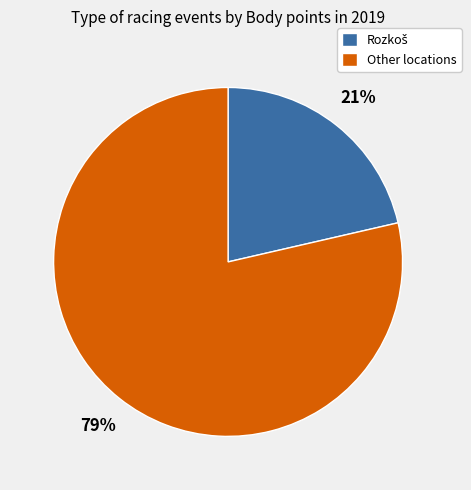

What is the largest slice in the pie chart?

Other locations